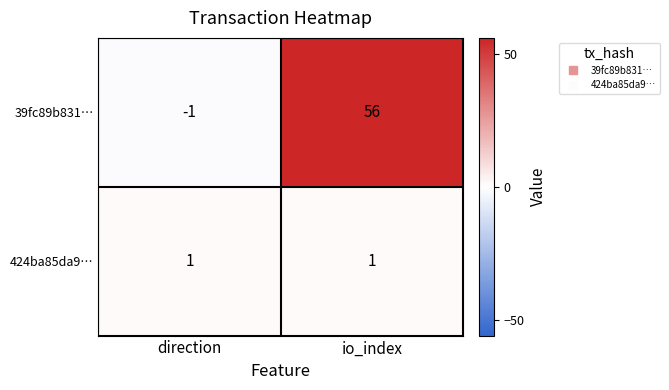

The 424ba85da9… series shows 1 at direction. True or false?

True